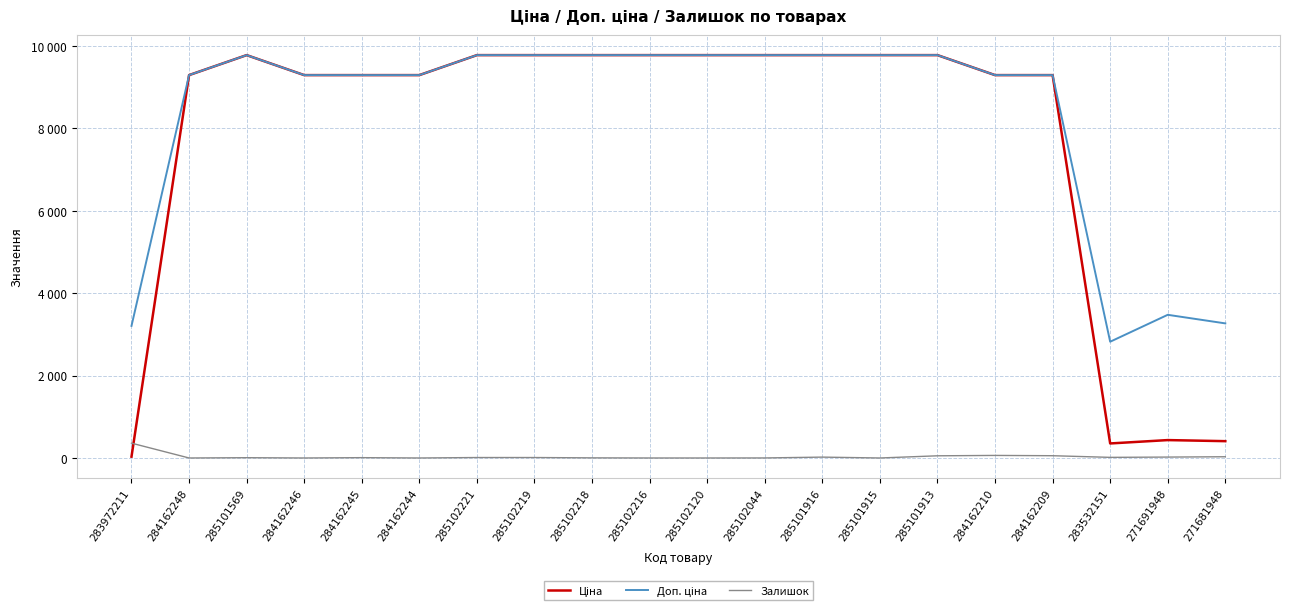

What is the label of the 2nd point from the right?

271691948